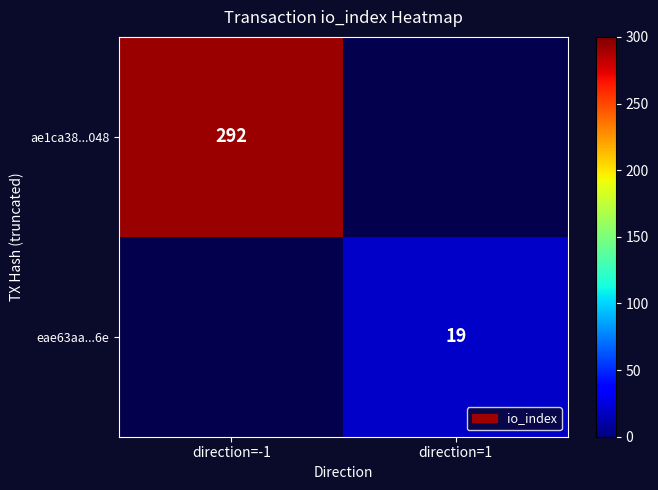

True or false: eae63aa...6e has a value of 11 at direction=1.

False